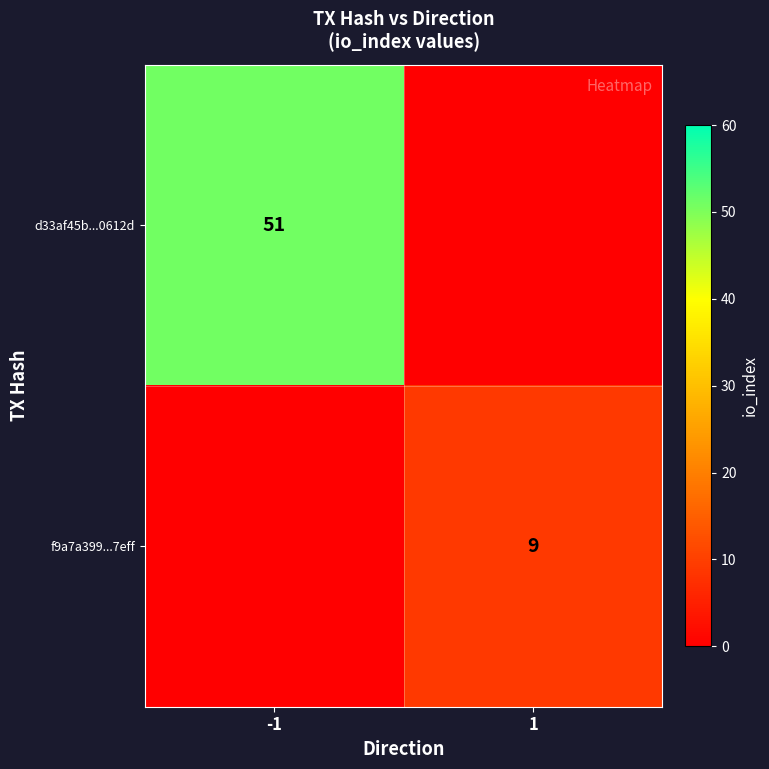

The d33af45b...0612d series shows 81 at -1. True or false?

False